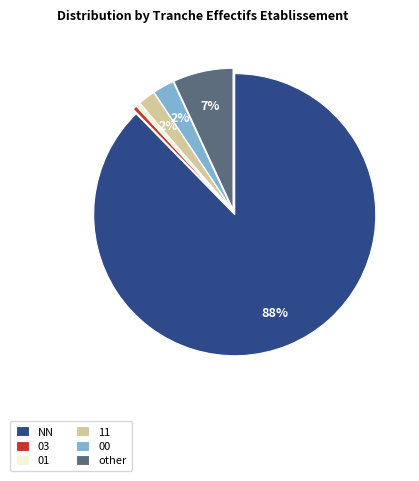

Is the sum of other and 01 greater than half?

No